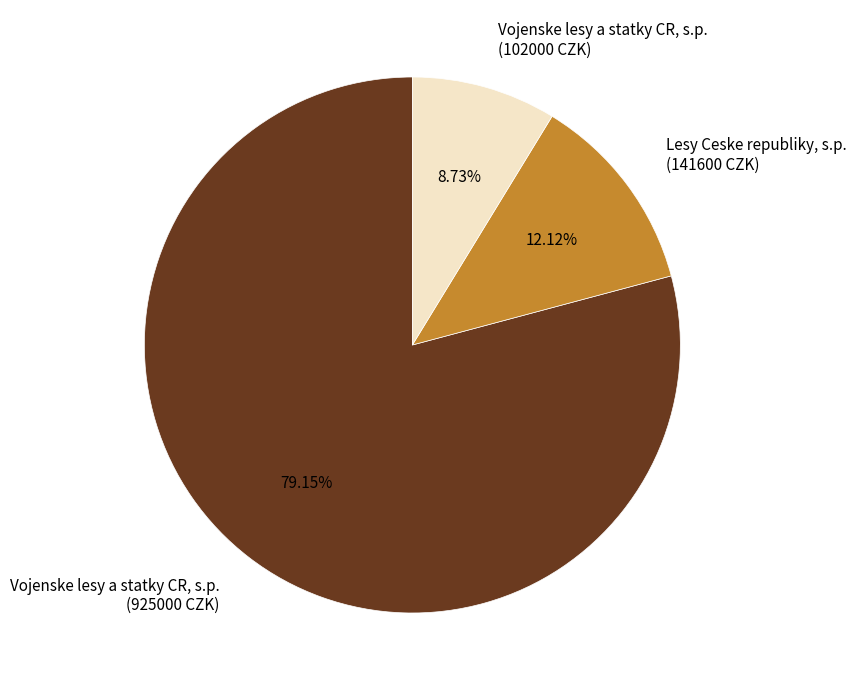

Does any single category account for the majority?

Yes